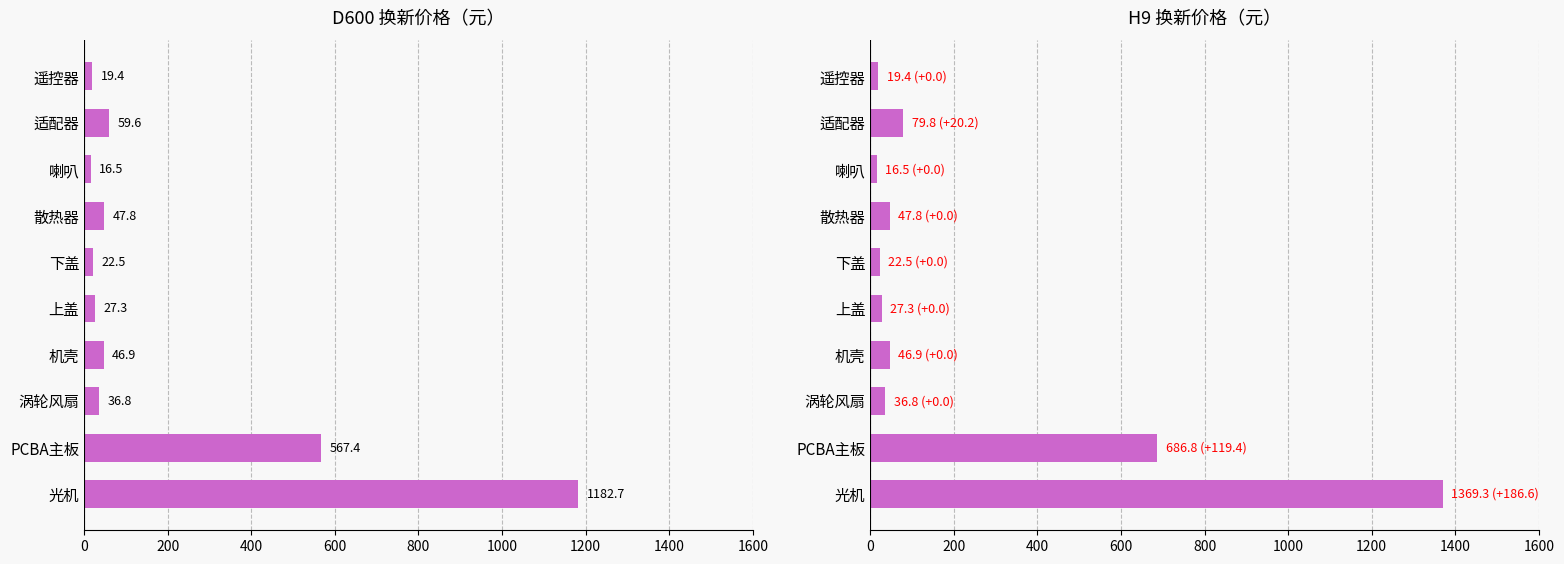

Reading right to left, what are all the values shown in this chart?

D600换新价格: 19.4	59.6	16.5	47.8	22.5	27.3	46.9	36.8	567.4	1182.7
H9换新价格: 19.4	79.8	16.5	47.8	22.5	27.3	46.9	36.8	686.8	1369.3